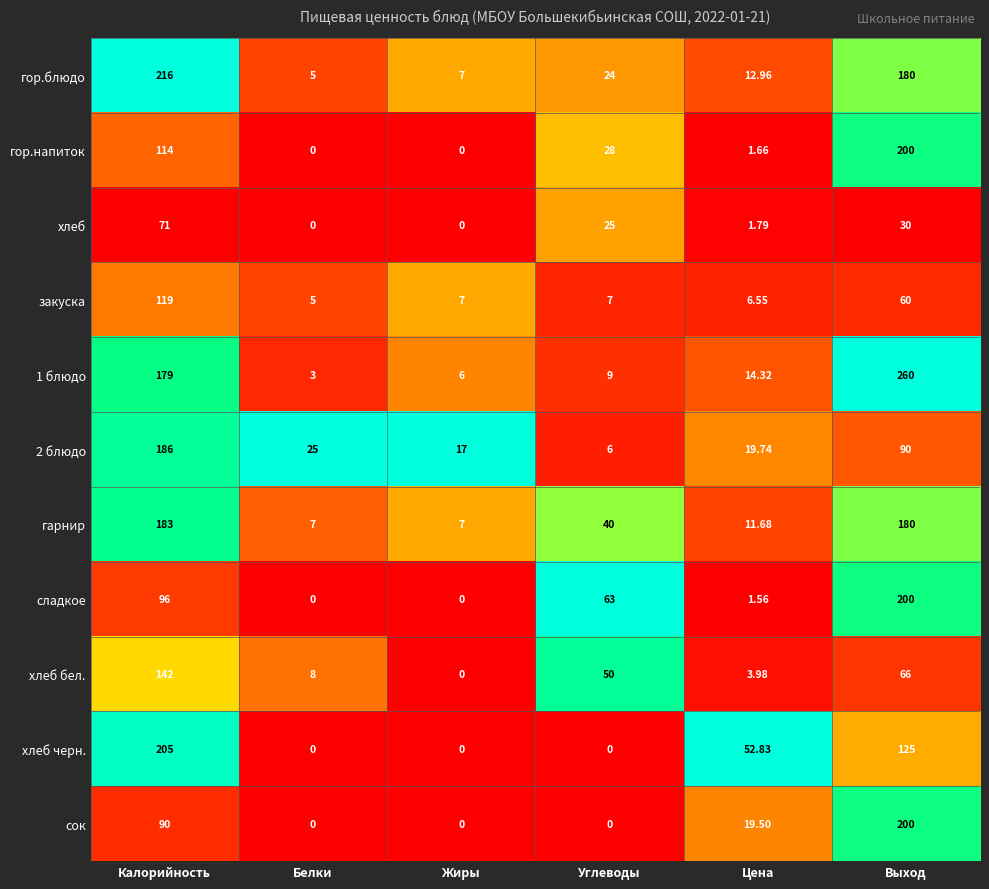

At which label does сладкое first exceed 63?

Калорийность